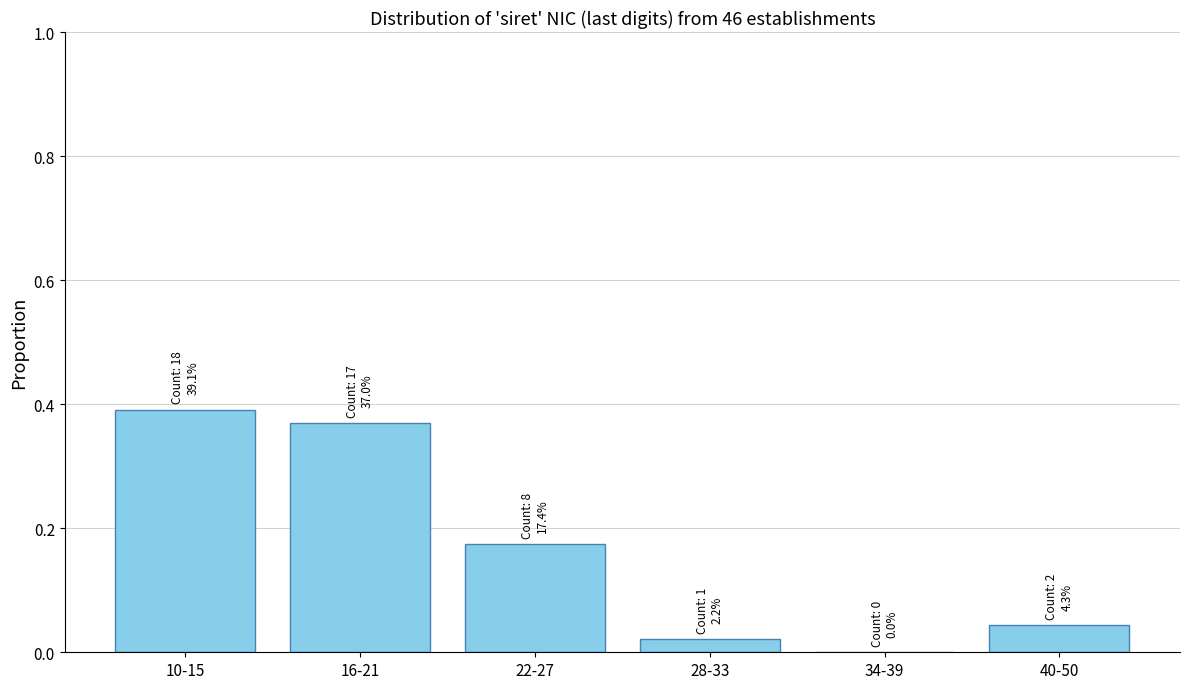

The value at 10-15 is 0.2. True or false?

False